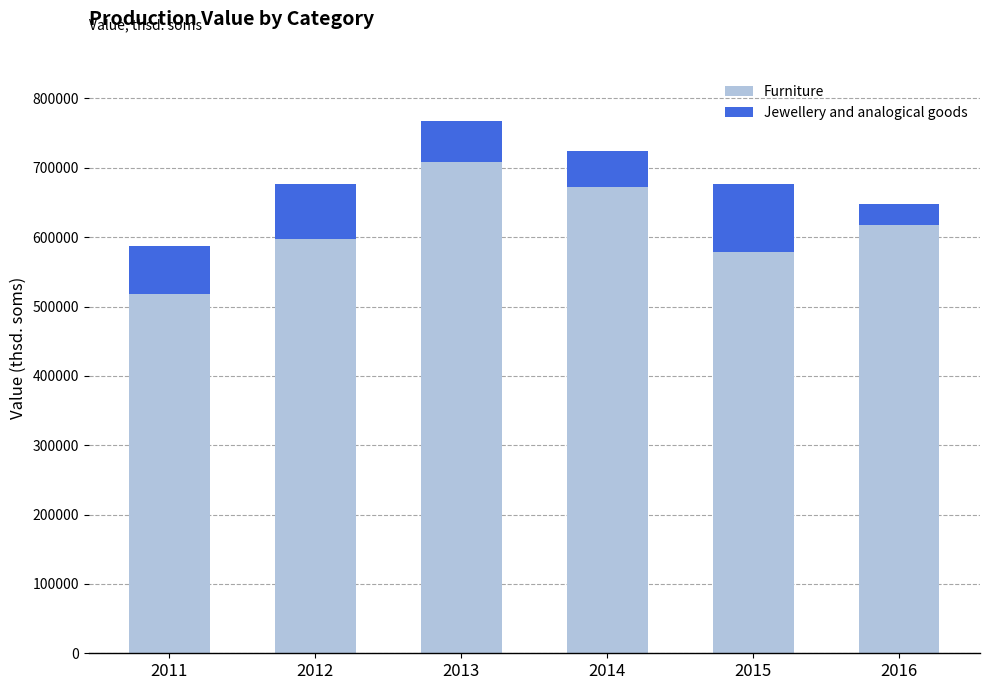

Read the Furniture value at 2013.

707882.3